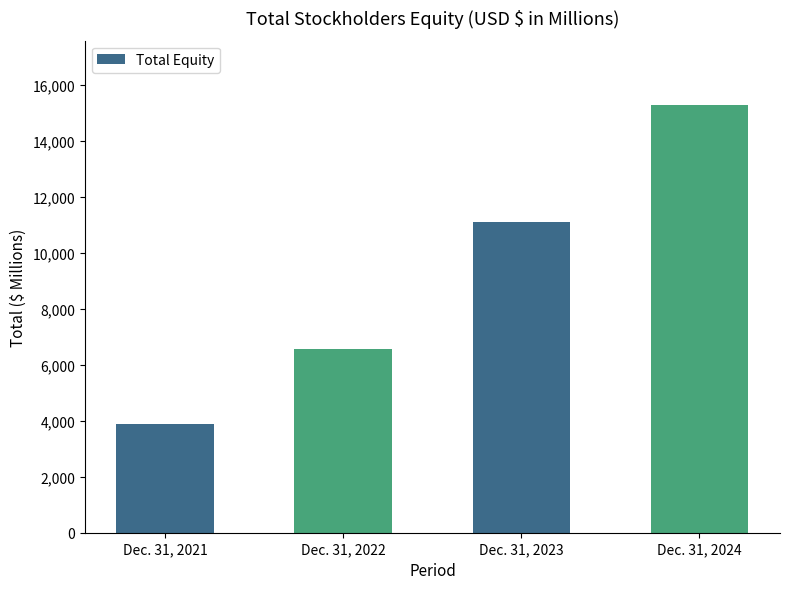

How many series are shown in this chart?

1